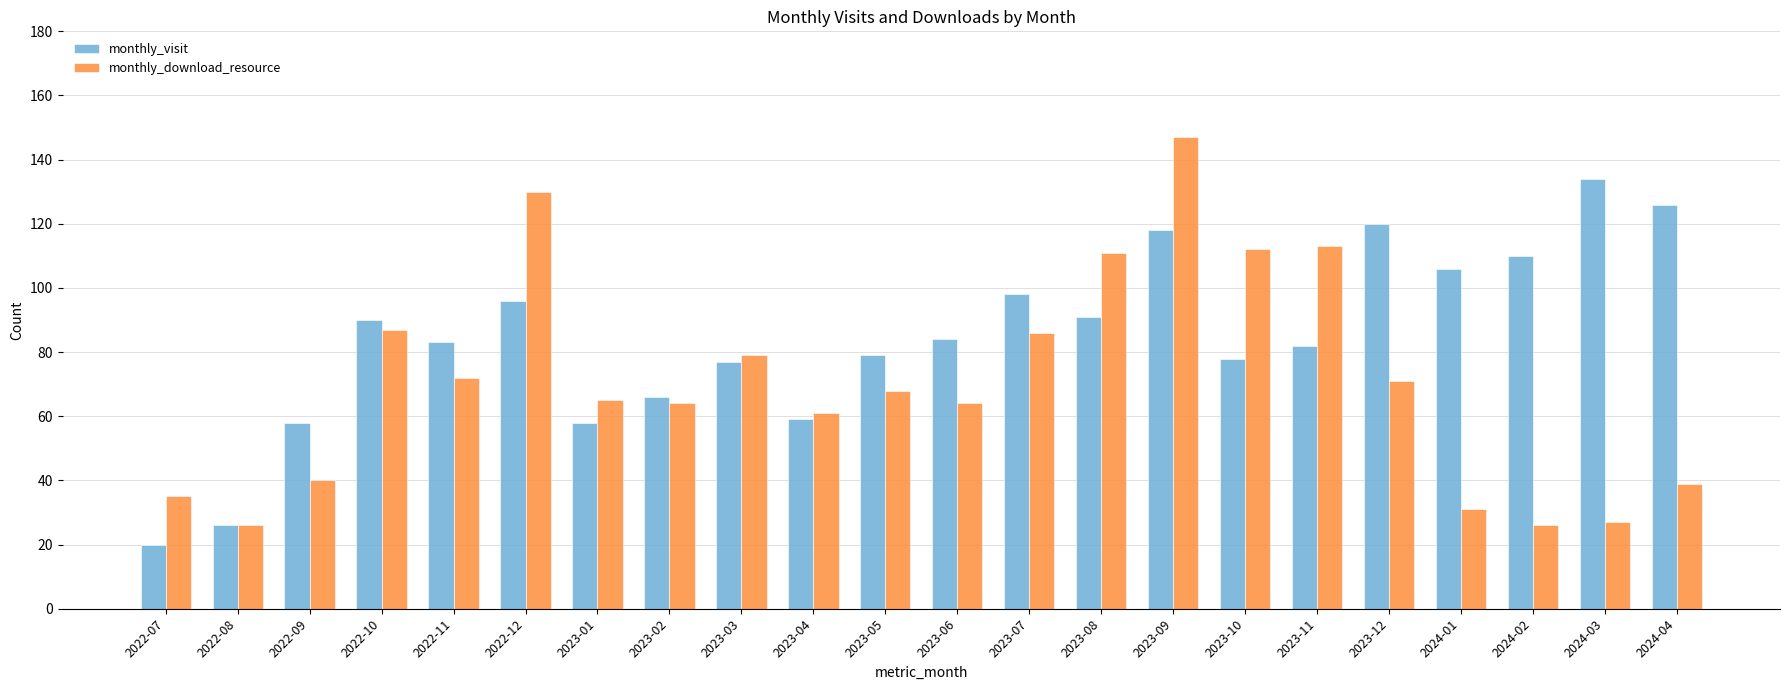

At how many categories does at least one series exceed 56?

20